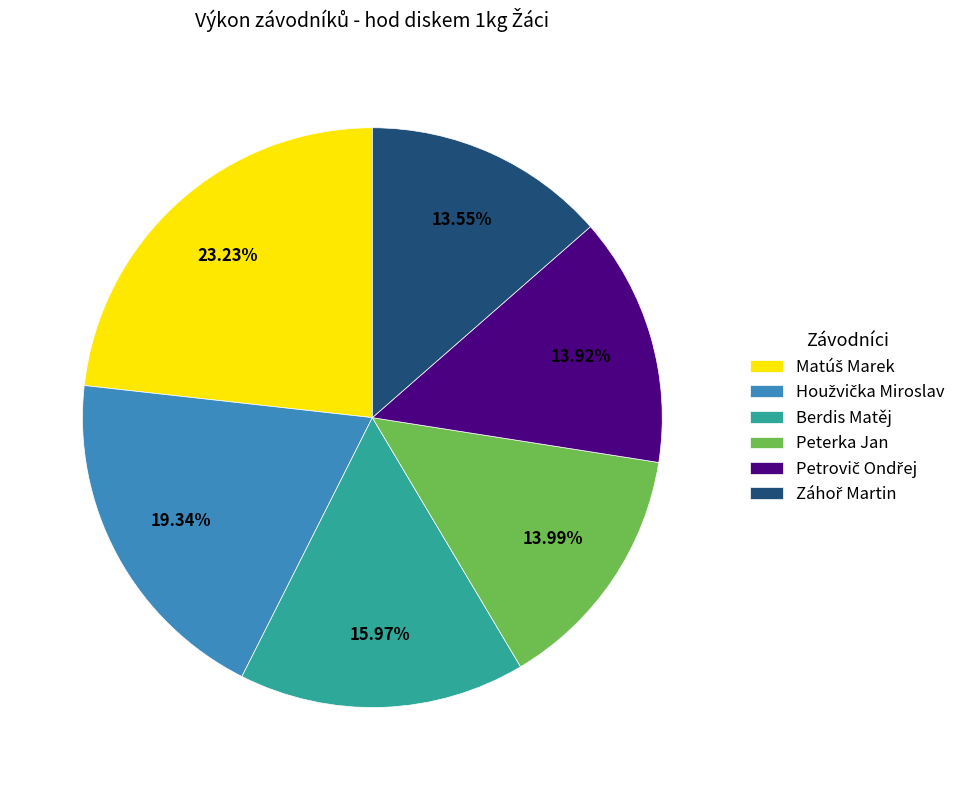

Is there a majority slice in this chart?

No